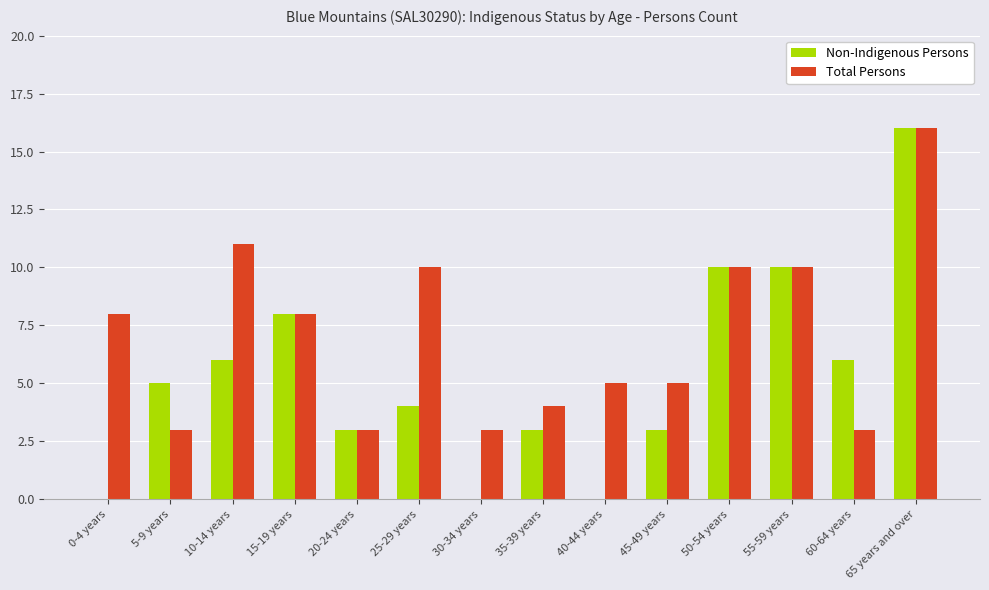

Between 30-34 years and 35-39 years, which series saw the biggest shift?

Non-Indigenous Persons